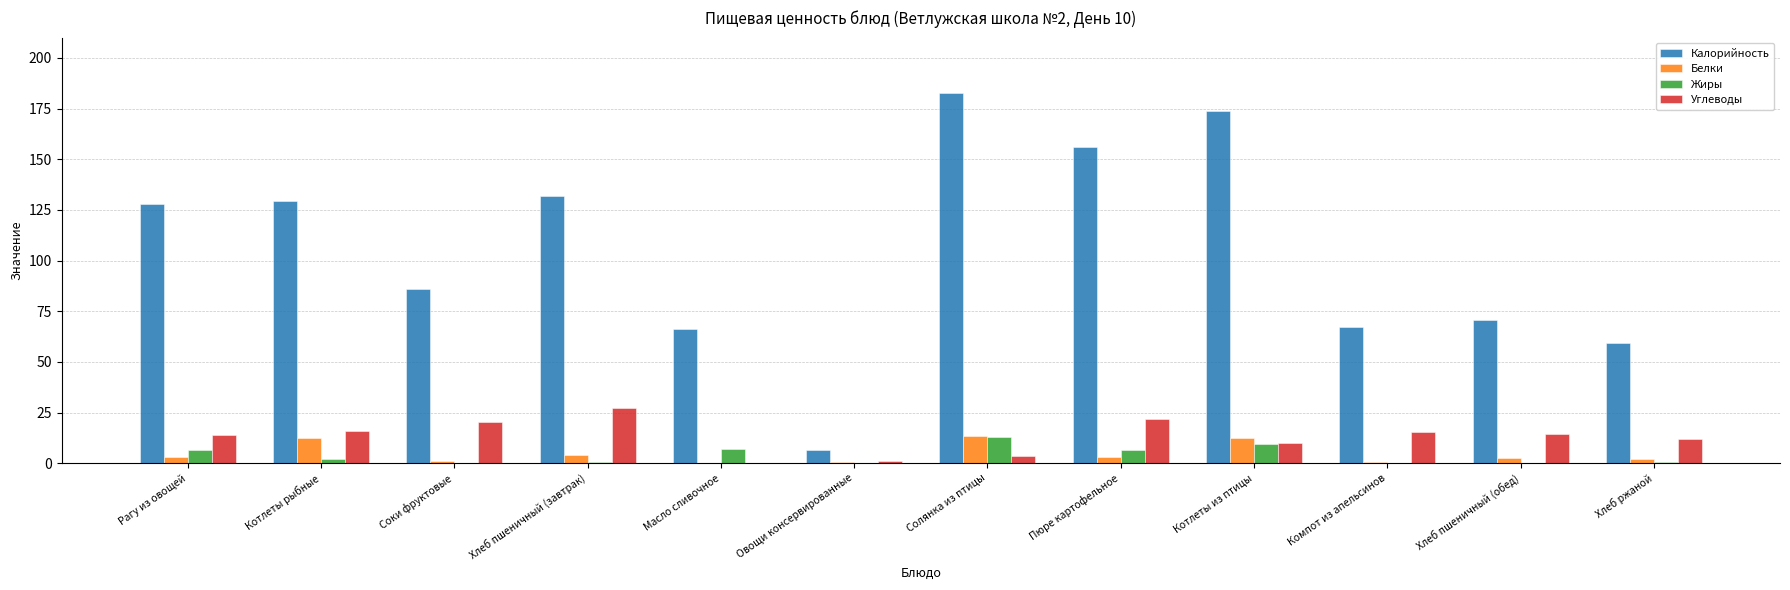

At which label does Жиры reach its peak?

Солянка из птицы